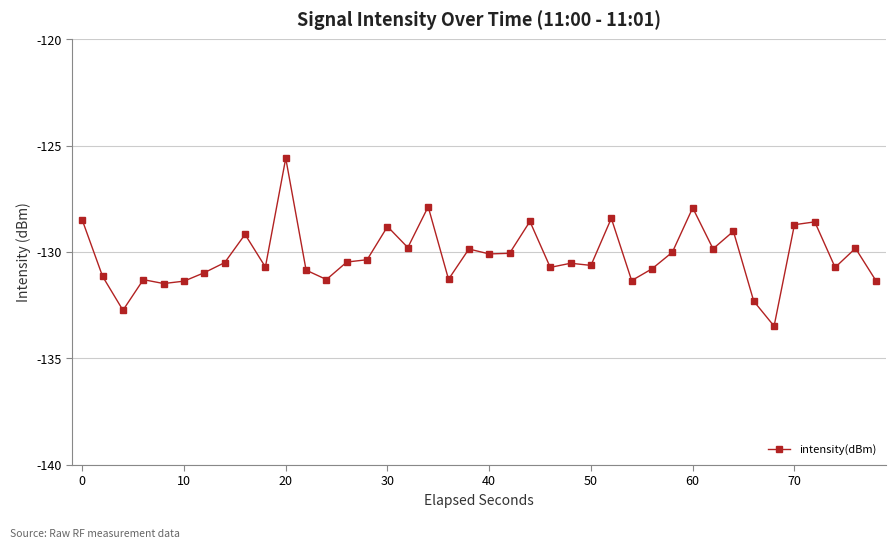

What is the difference between the maximum and minimum values?

7.9